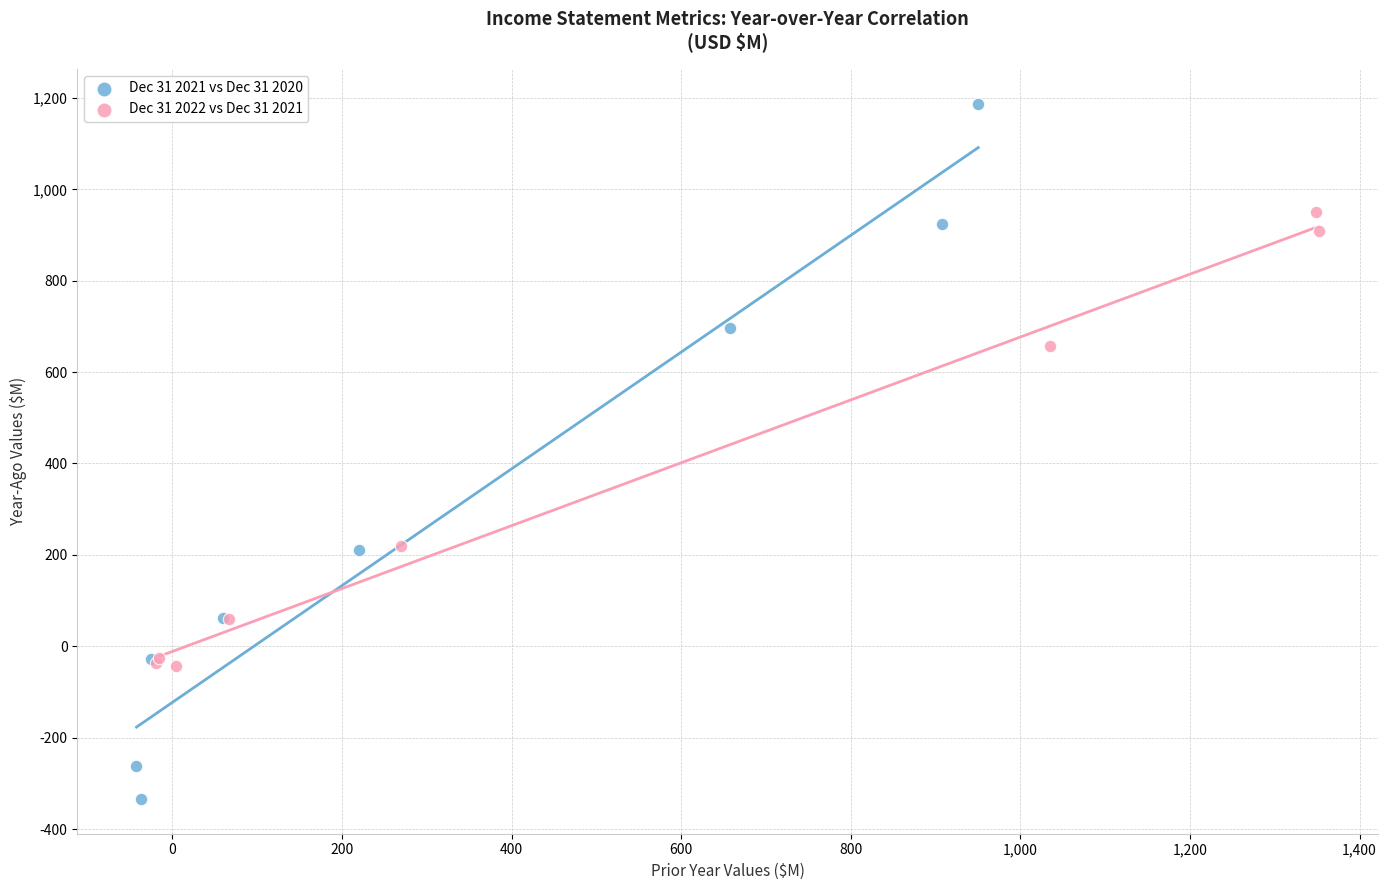

Which series contains the highest Y value?

Dec 31 2021 vs Dec 31 2020